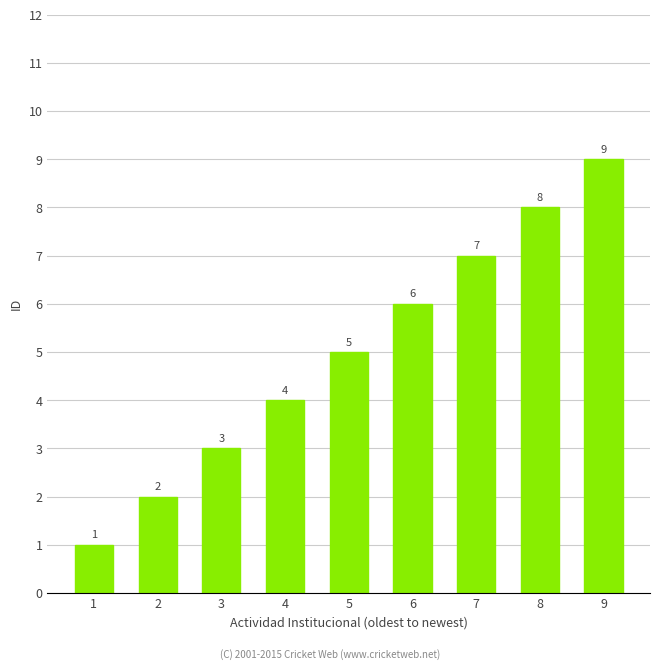

What is the ratio of the value at 3 to the value at 8?

0.4